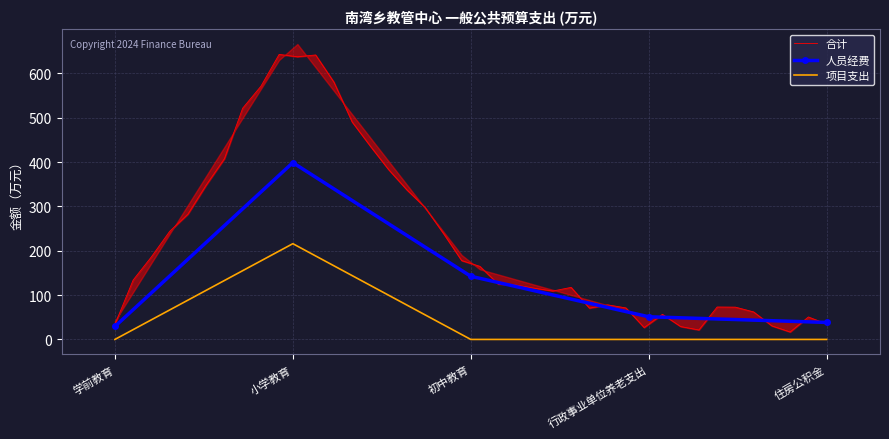

Is it true that 人员经费 equals 38.3 at 住房公积金?

True